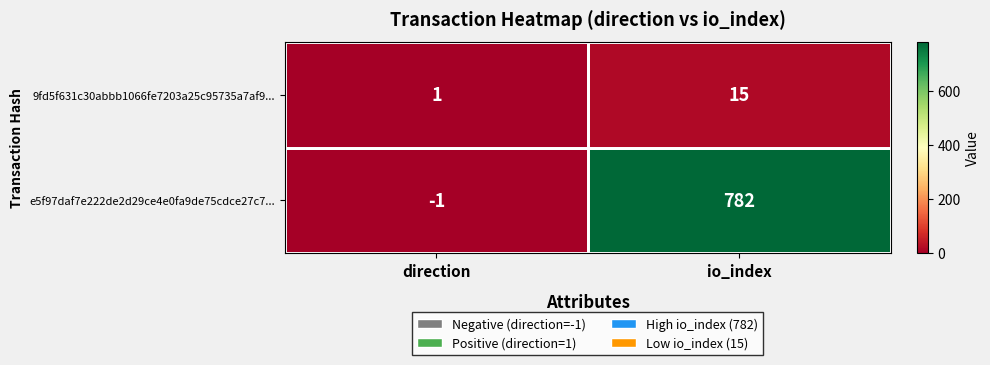

Which series has the largest total across all categories?

e5f97daf7e222de2d29ce4e0fa9de75cdce27c7...